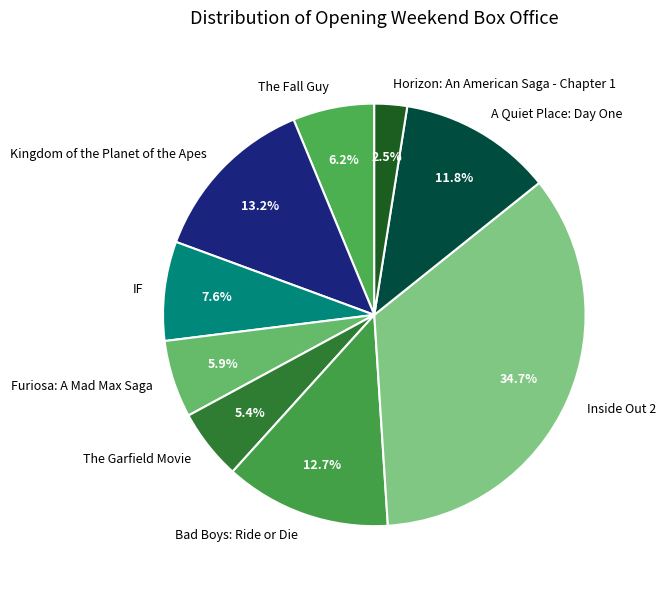

Do Kingdom of the Planet of the Apes and The Garfield Movie together represent more than half of the pie?

No